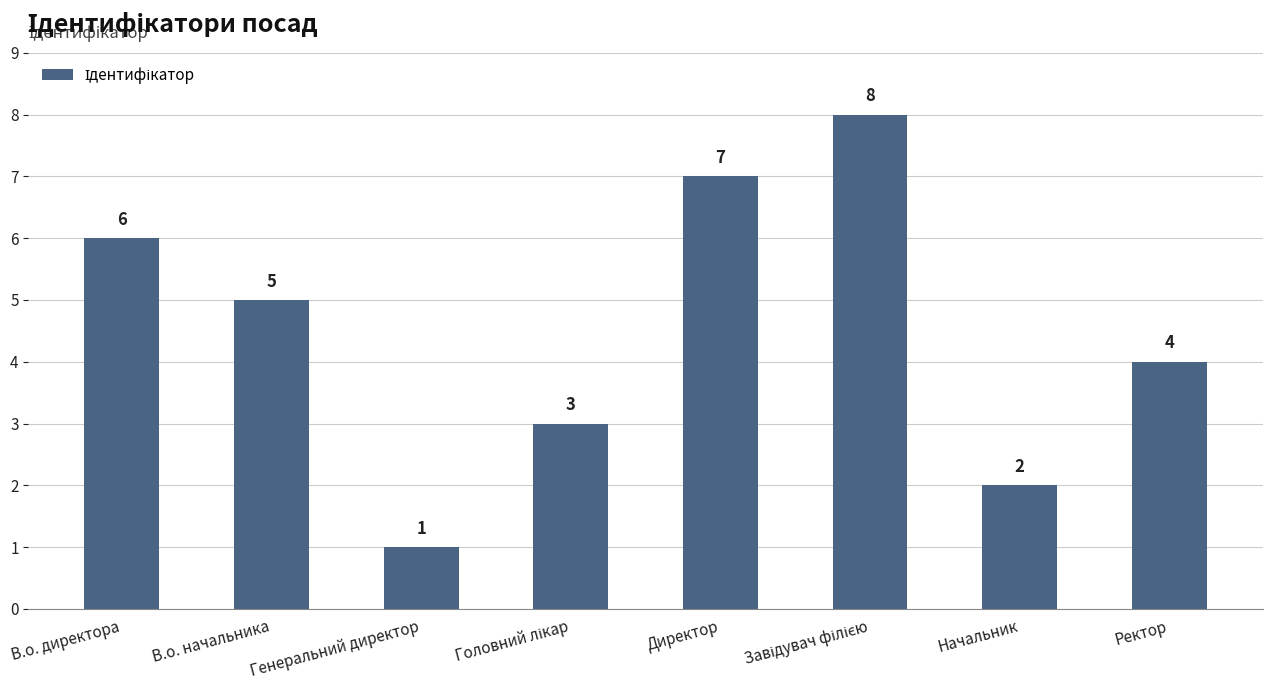

What is the change in value from В.о. директора to Директор?

+1